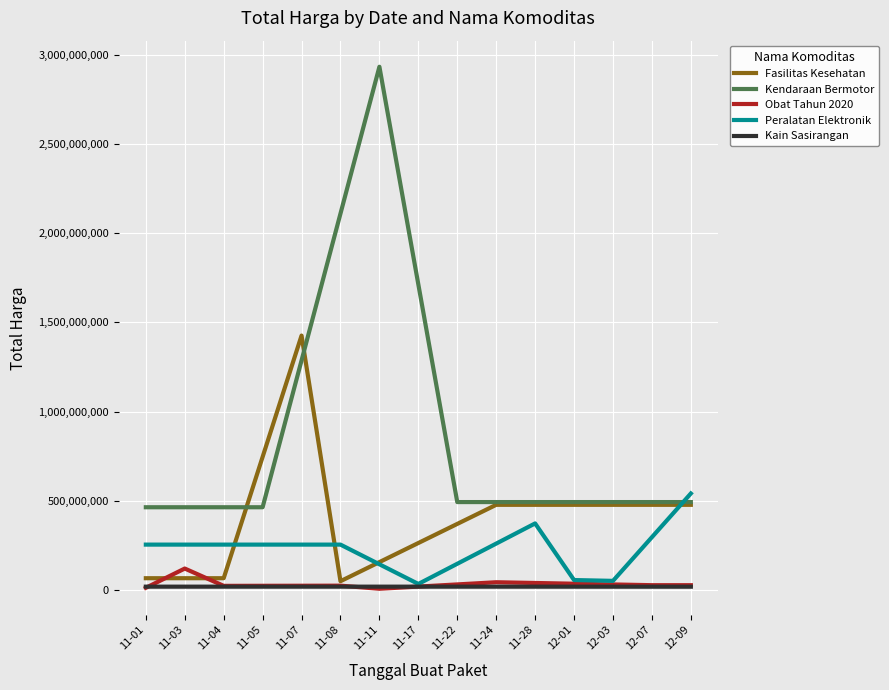

How many times do Obat Tahun 2020 and Kain Sasirangan cross each other?

3